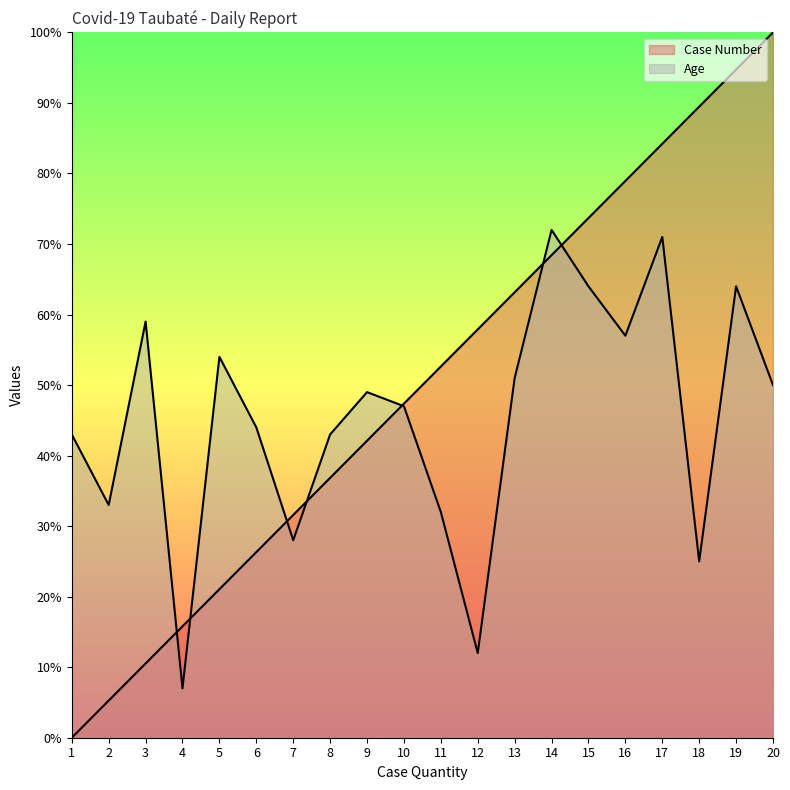

How many values in Case Number are above zero?

19